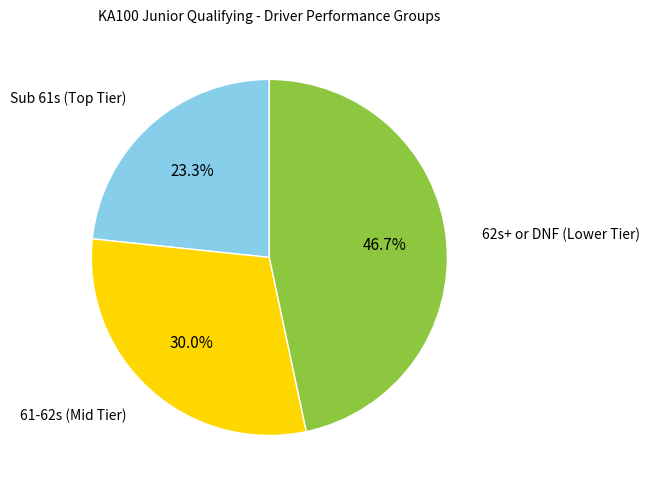

Does any single category account for the majority?

No